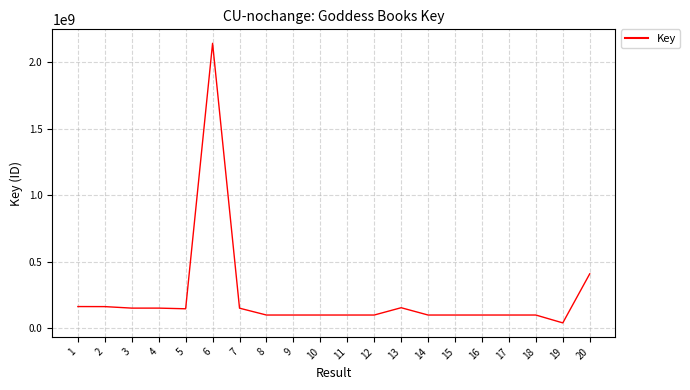

Between 19 and 11, which is larger?

11